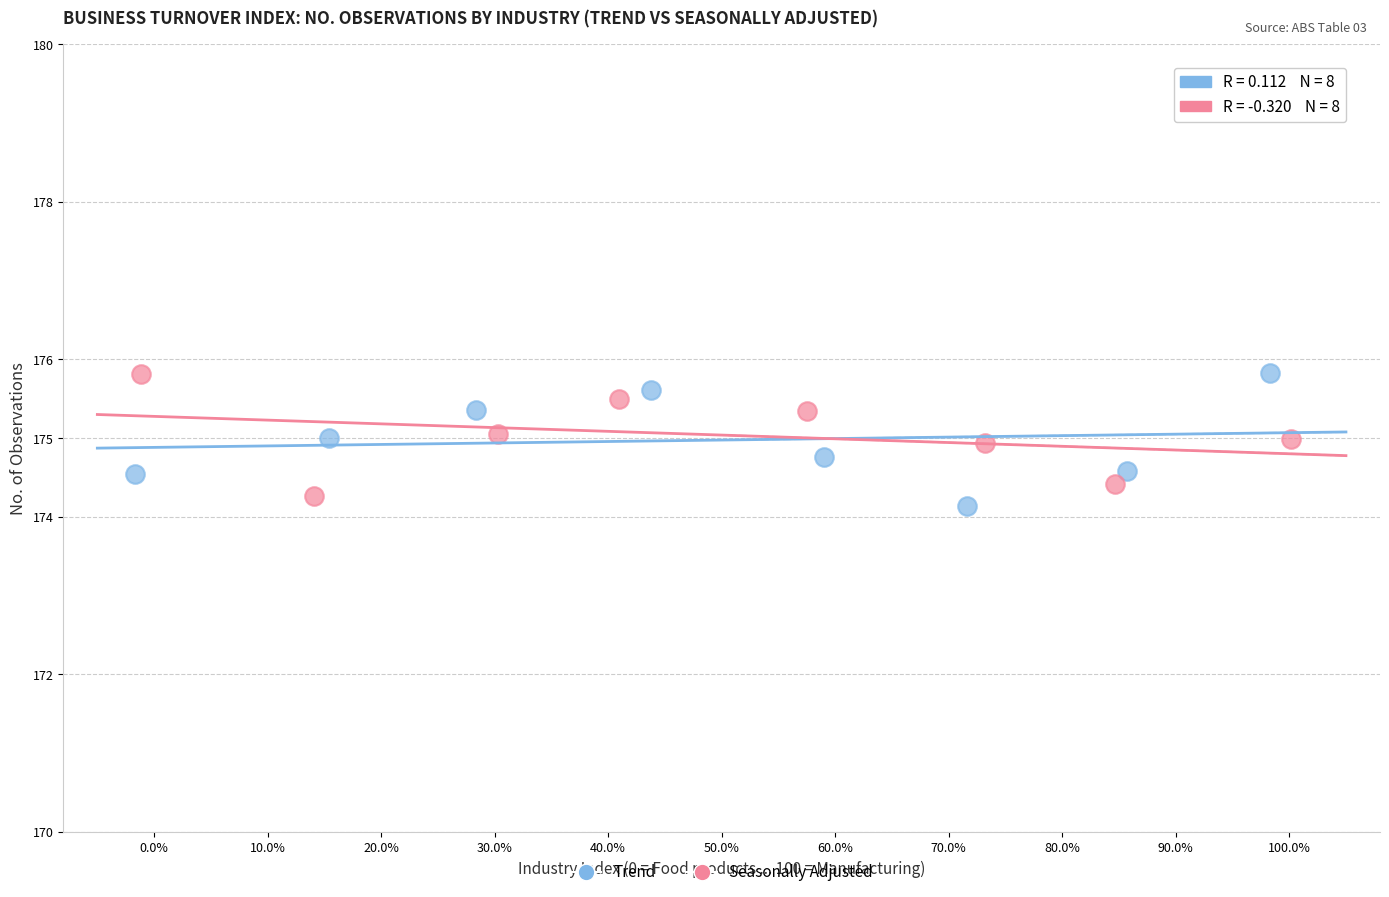

Which series has the widest spread of Y values?

Trend